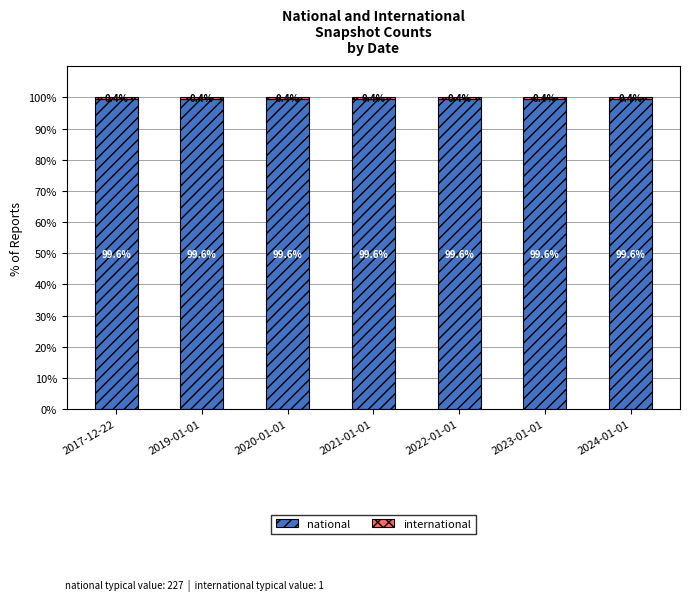

What is the highest value of the national series?

99.6